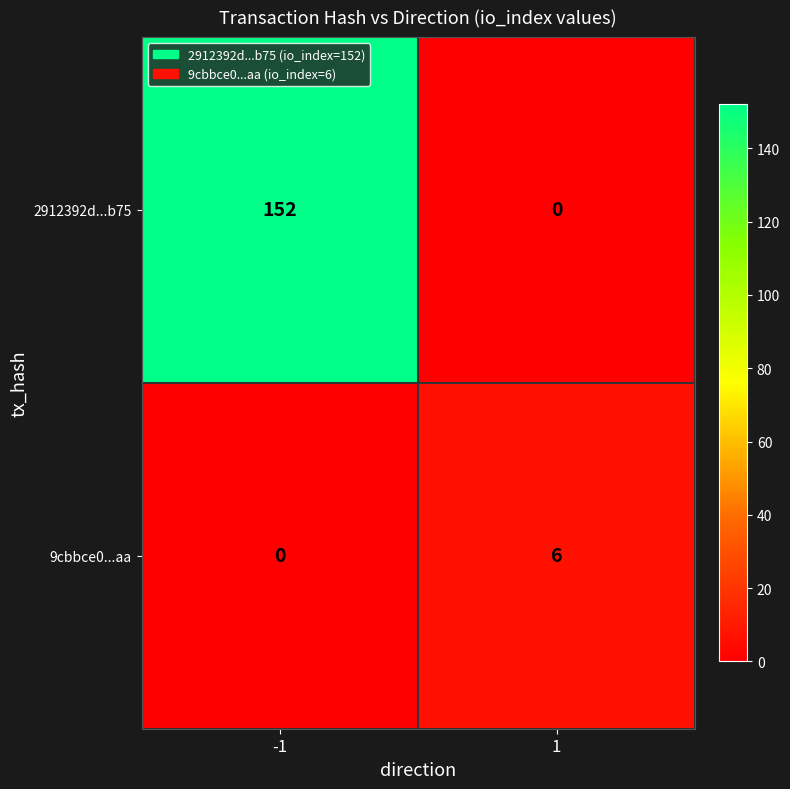

How many series are shown in this chart?

2